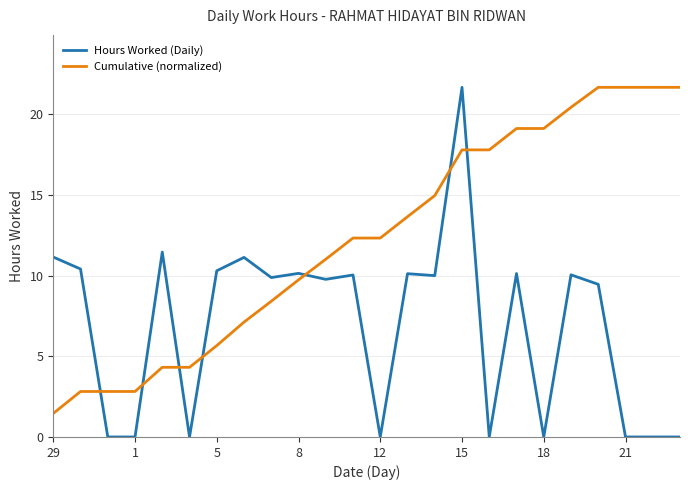

True or false: Hours Worked (Daily) and Cumulative (normalized) cross at least once.

True